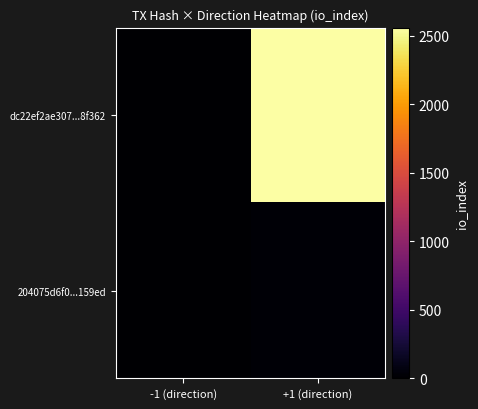

Rank the series by their average value, from lowest to highest.

204075d6f0...159ed, dc22ef2ae307...8f362